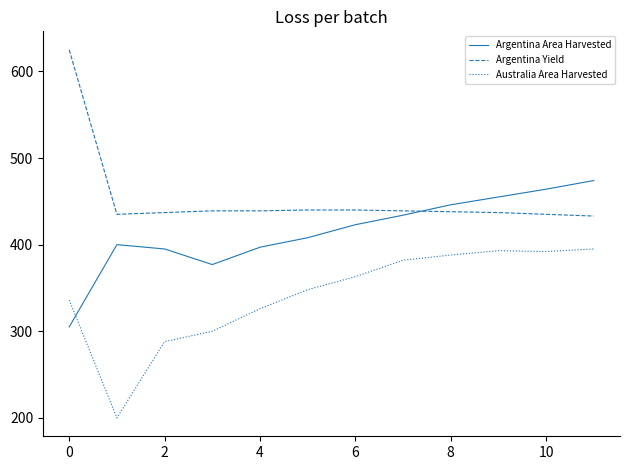

Which series has the largest total across all categories?

Argentina Yield